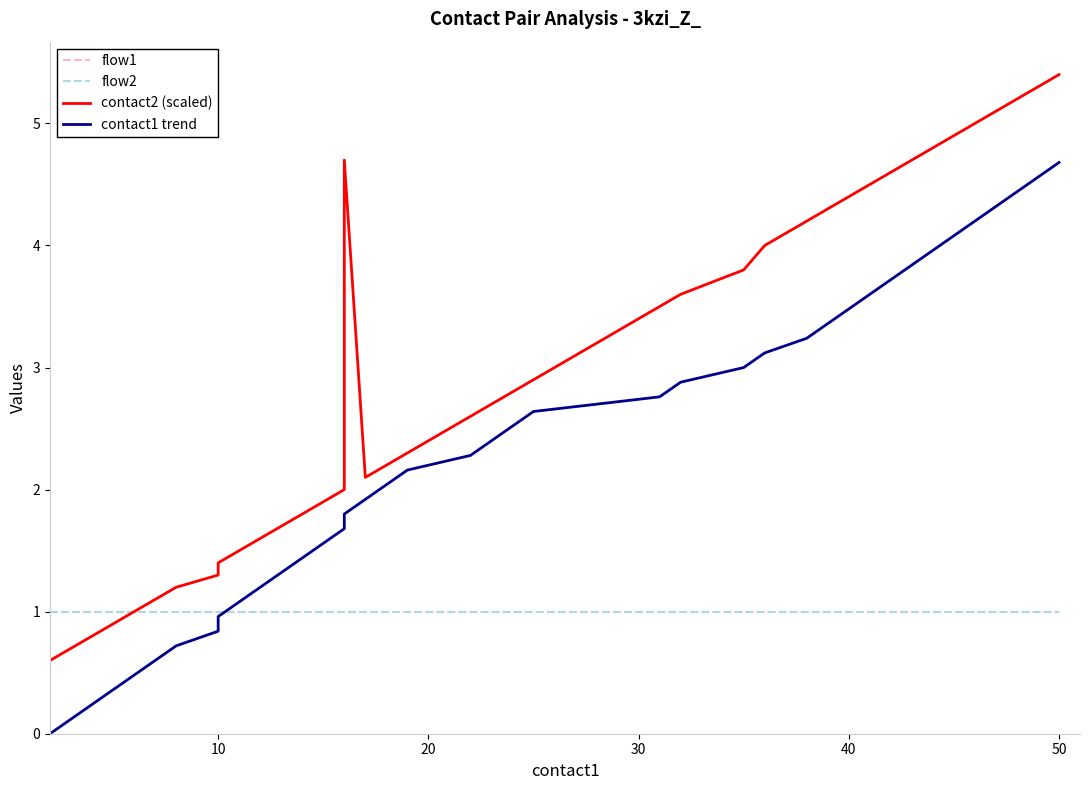

What is the difference between the maximum and minimum values in the contact1 trend series?

4.7